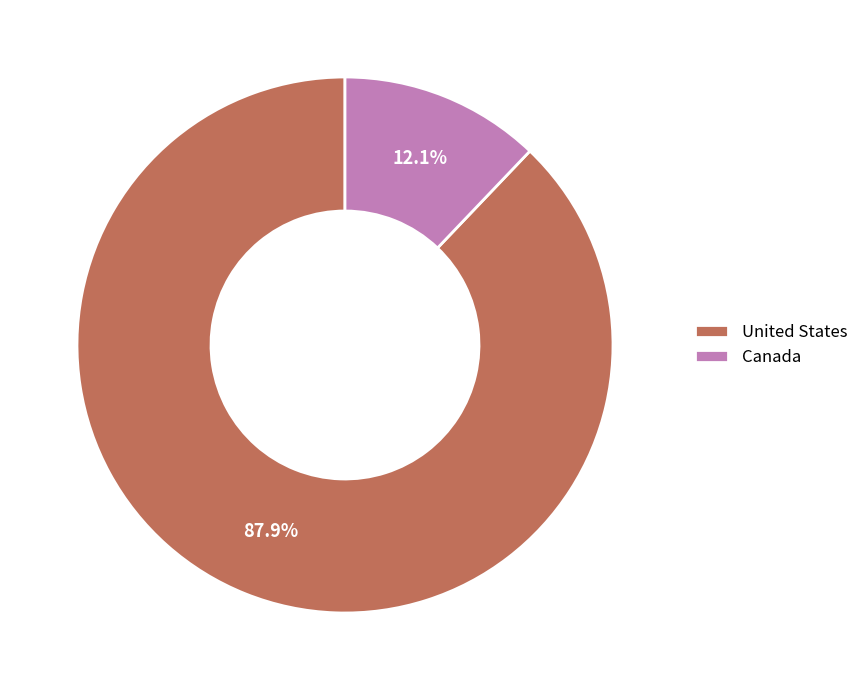

Rank the categories by value from highest to lowest.

United States, Canada